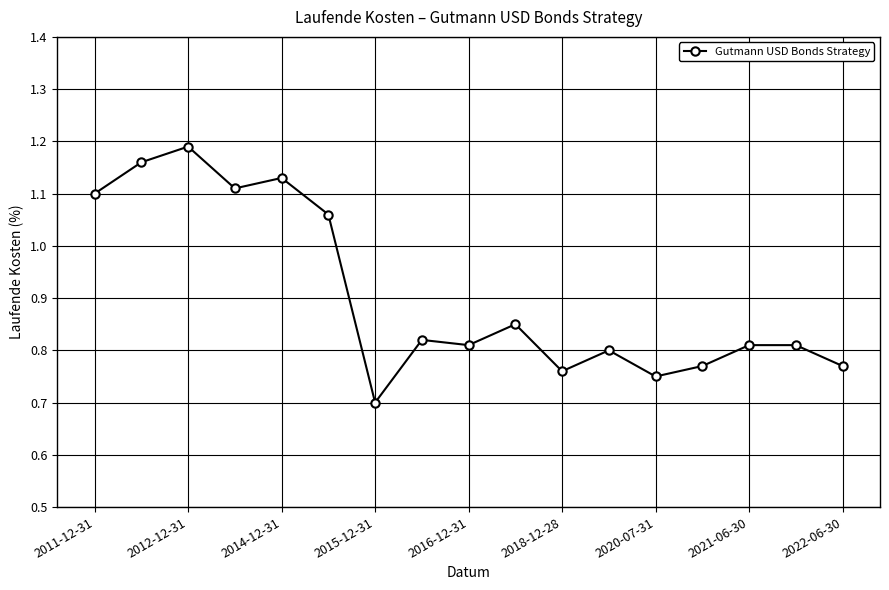

How many values are between 0 and 1?

11